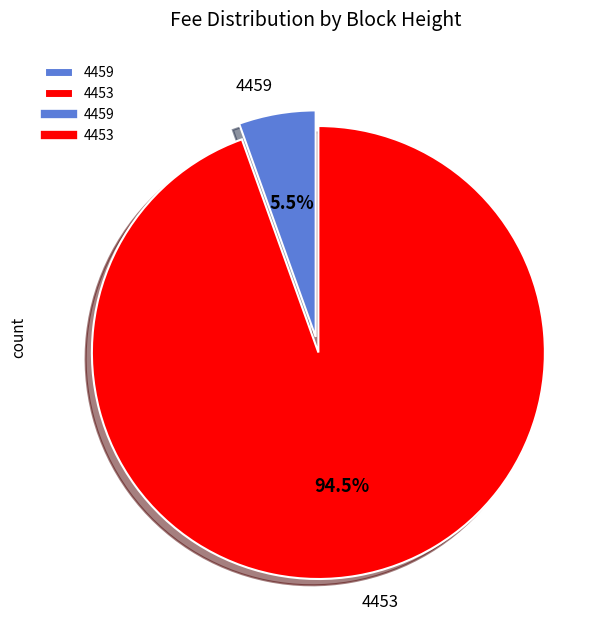

Which slice represents more than half of the pie?

4453